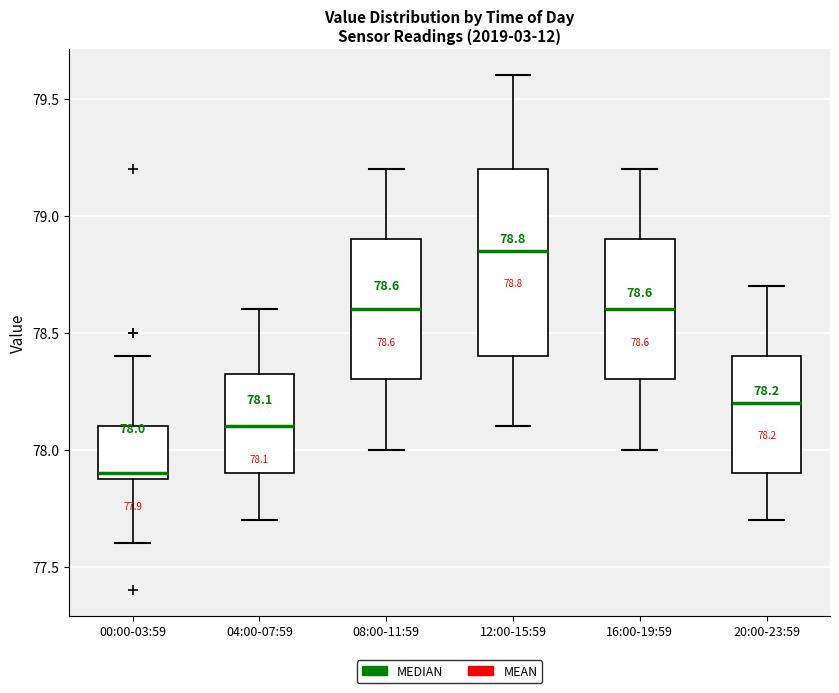

Which box is the tallest, from its lower edge to its upper edge?

12:00-15:59